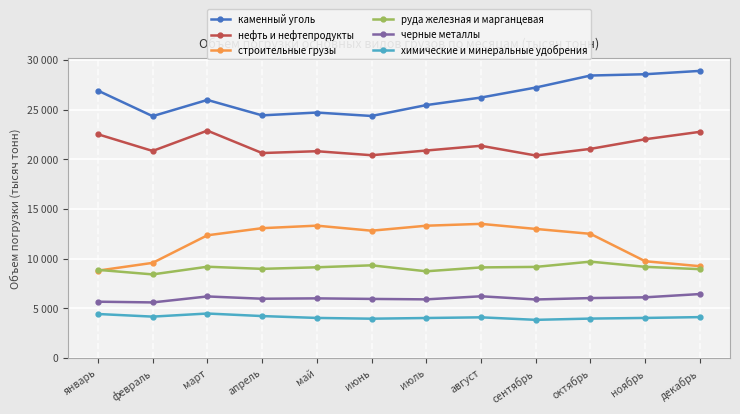

What is the difference between the second highest and second lowest values in the нефть и нефтепродукты series?

2354